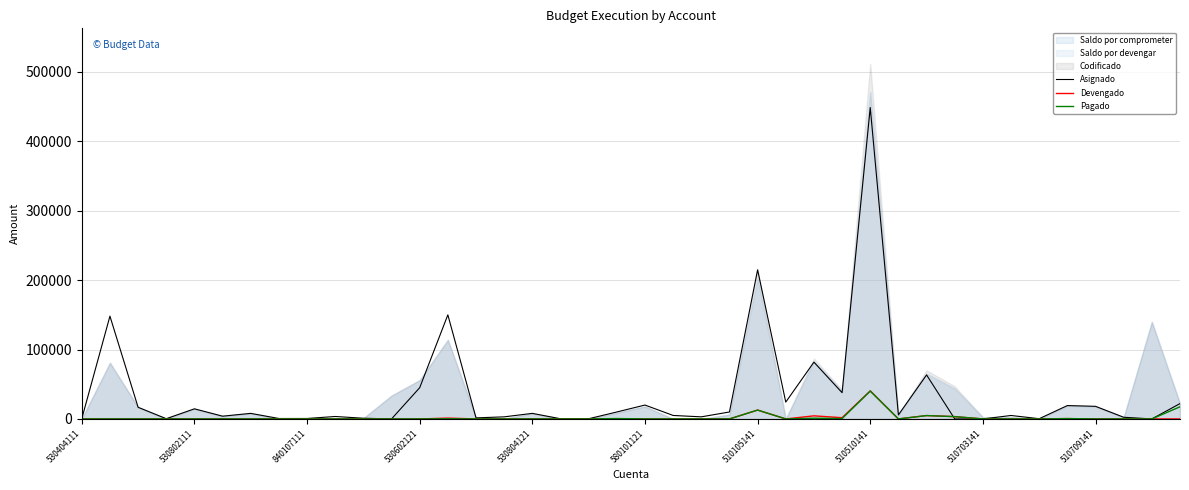

Reading right to left, transcribe all the data shown in this chart.

Asignado: 22100.0	0.0	2400.0	18159.8	19260.0	320.5	4964.5	0.0	0.0	63428.8	5805.4	448758.0	37830.0	81866.1	24235.2	214920.0	10000.0	3000.0	5000.0	20000.0	10000.0	250.0	250.0	8000.0	3000.0	1500.0	150000.0	45000.0	0.0	1000.0	3500.0	649.3	618.8	8000.0	3967.0	14560.0	320.0	16800.0	148128.0	300.0
Devengado: 0.0	0.0	0.0	0.0	494.0	0.0	0.0	0.0	3276.7	4861.4	0.0	40380.9	1758.8	4427.6	0.0	12750.0	0.0	0.0	0.0	0.0	11.8	0.0	0.0	0.0	0.0	0.0	1172.3	0.0	0.0	0.0	0.0	0.0	0.0	0.0	0.0	0.0	0.0	0.0	0.0	0.0
Pagado: 17480.5	0.0	0.0	0.0	494.0	0.0	0.0	0.0	3306.7	4831.9	0.0	40130.6	540.0	1033.8	0.0	12751.7	0.0	0.0	0.0	0.0	545.6	0.0	0.0	0.0	0.0	0.0	222.0	0.0	0.0	0.0	0.0	0.0	0.0	0.0	0.0	0.0	0.0	0.0	0.0	0.0